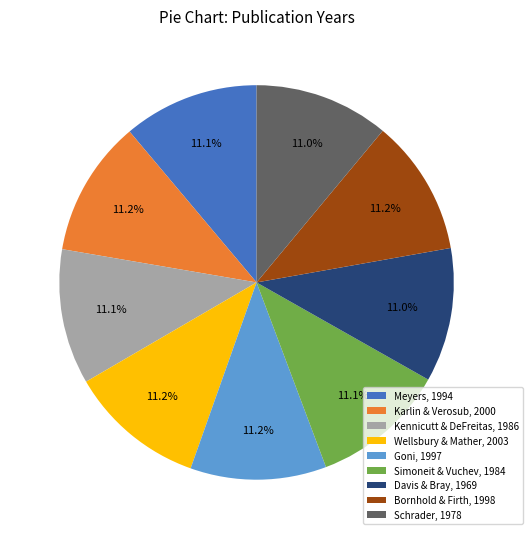

Do Karlin & Verosub, 2000 and Goni, 1997 together represent more than half of the pie?

No